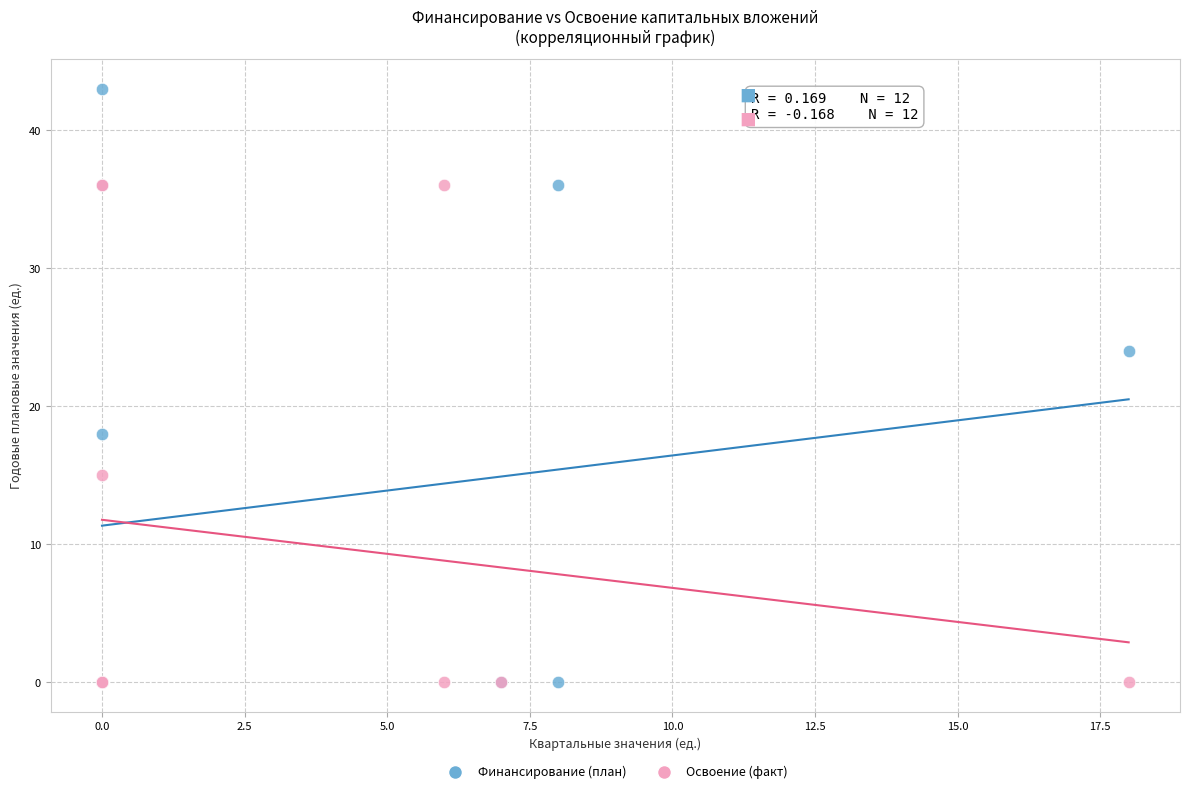

Which series contains the highest Y value?

Финансирование (план)